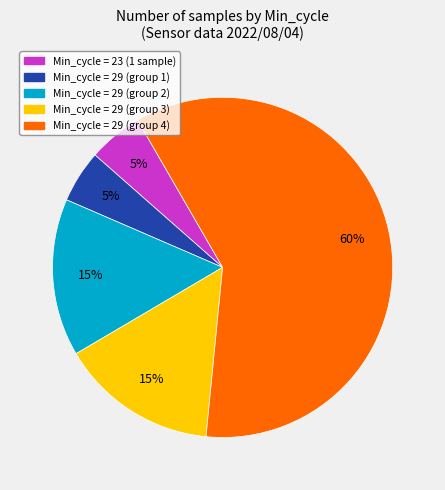

Does any single category account for the majority?

Yes